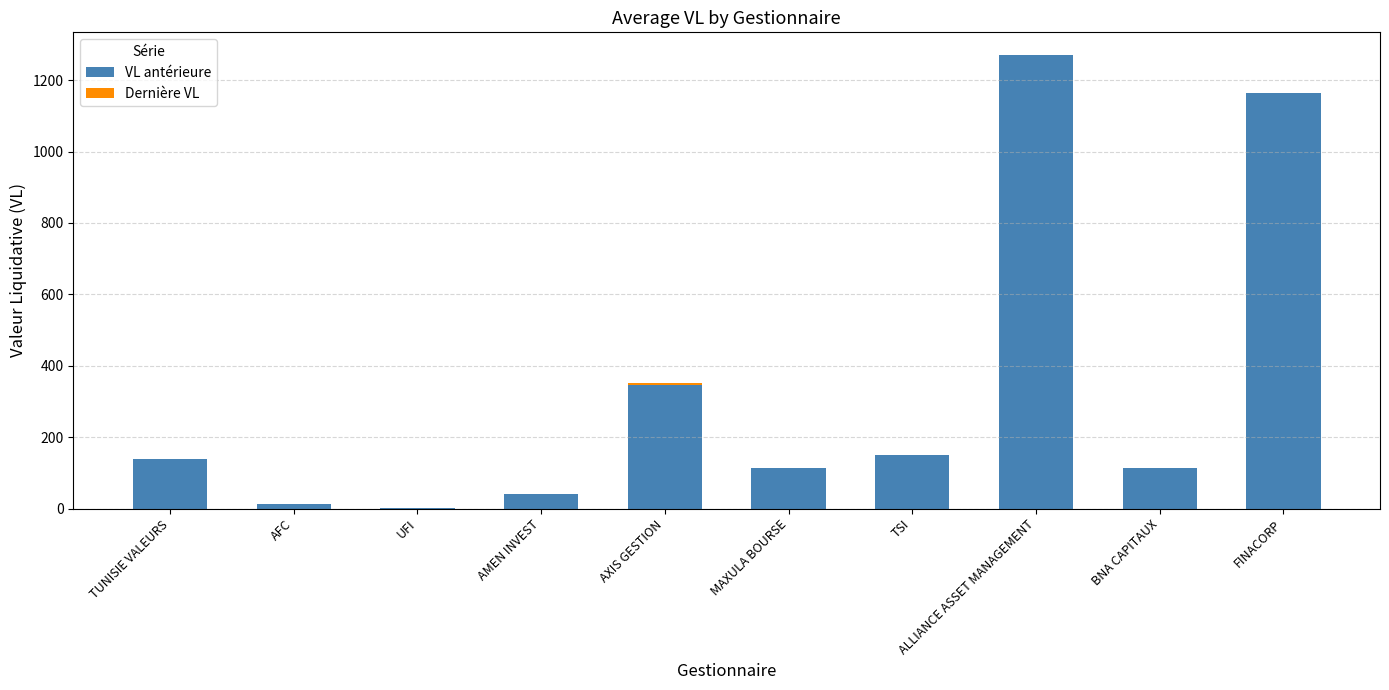

Which series has the widest spread of values?

VL antérieure